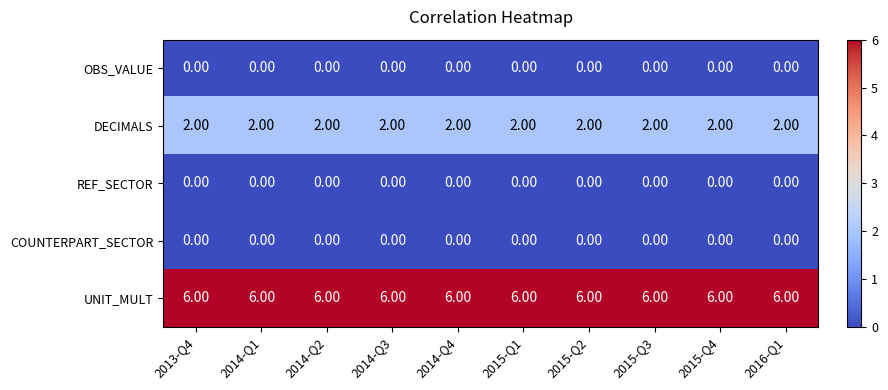

Which series has the largest total across all categories?

UNIT_MULT